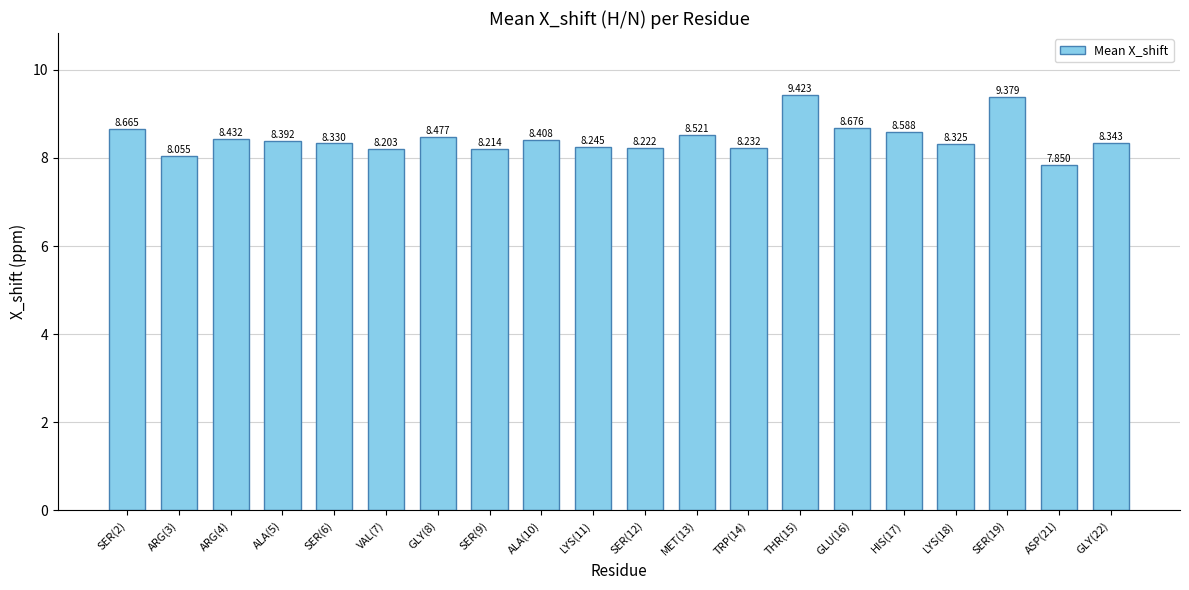

Reading left to right, extract all data points from this chart.

SER(2)=8.7	ARG(3)=8.1	ARG(4)=8.4	ALA(5)=8.4	SER(6)=8.3	VAL(7)=8.2	GLY(8)=8.5	SER(9)=8.2	ALA(10)=8.4	LYS(11)=8.2	SER(12)=8.2	MET(13)=8.5	TRP(14)=8.2	THR(15)=9.4	GLU(16)=8.7	HIS(17)=8.6	LYS(18)=8.3	SER(19)=9.4	ASP(21)=7.8	GLY(22)=8.3